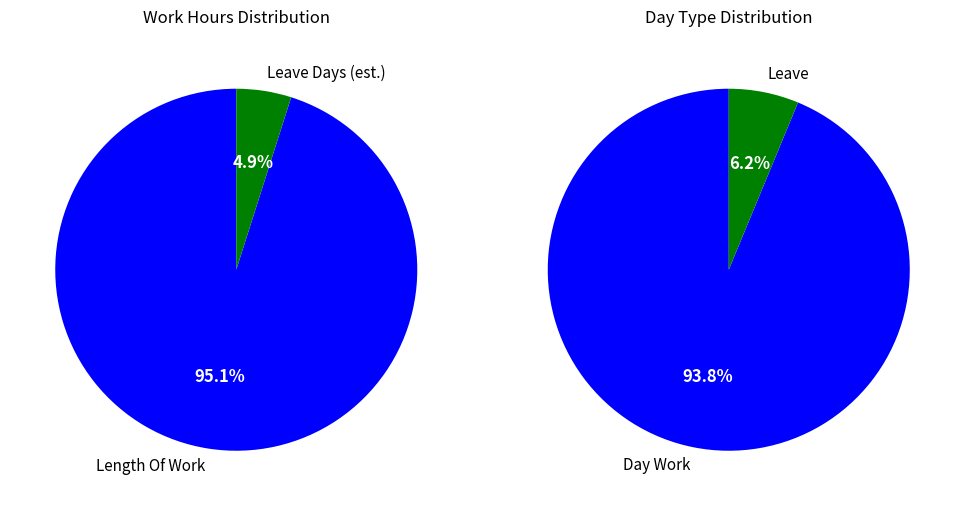

Do Over Time 1.5 and Length Of Work together represent more than half of the pie?

Yes